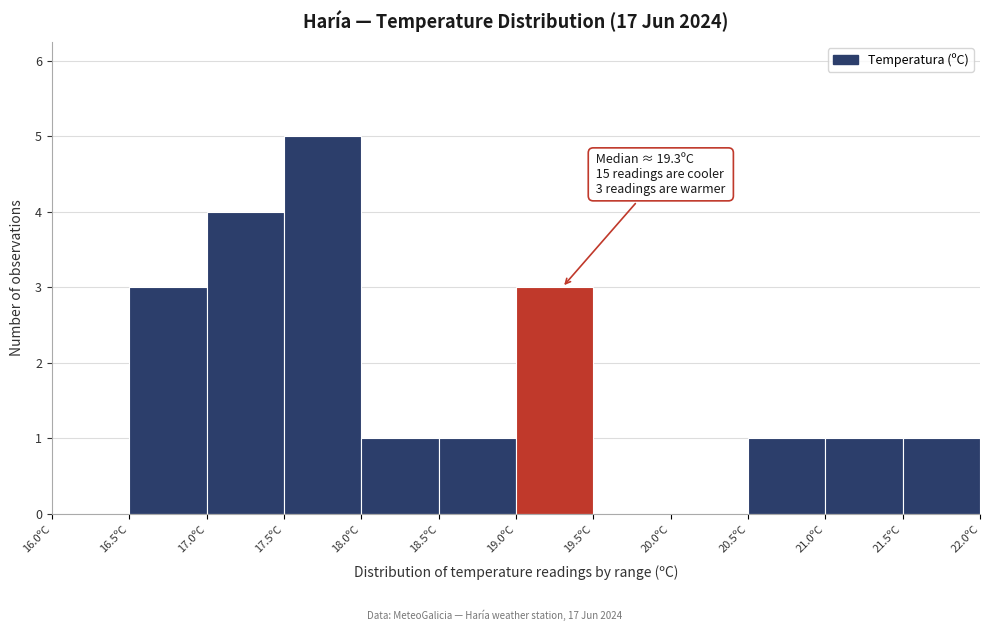

Over which range of the x-axis is the bar tallest?

17.5 to 18.0